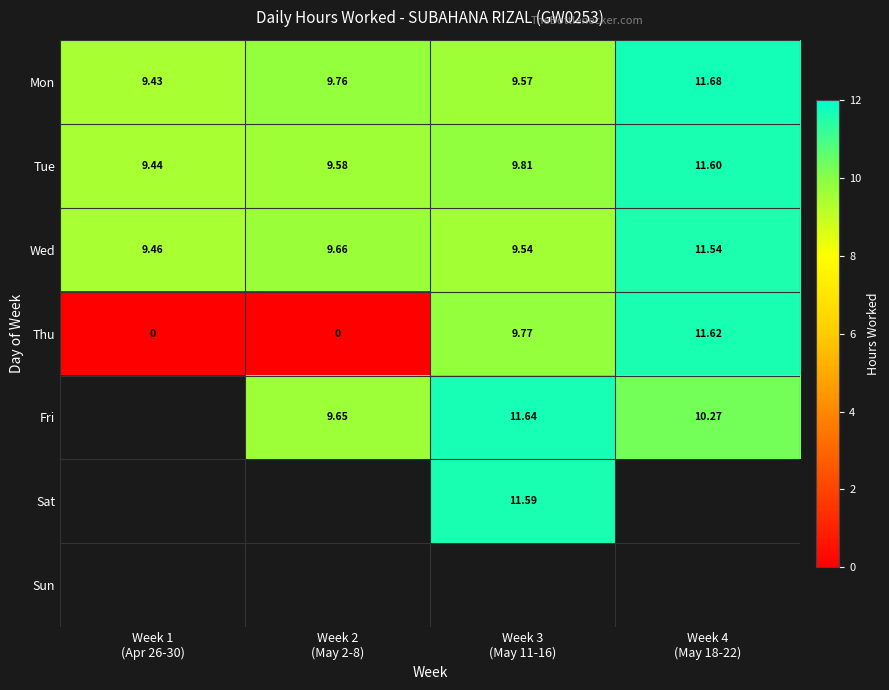

How many values in Thu are above zero?

2